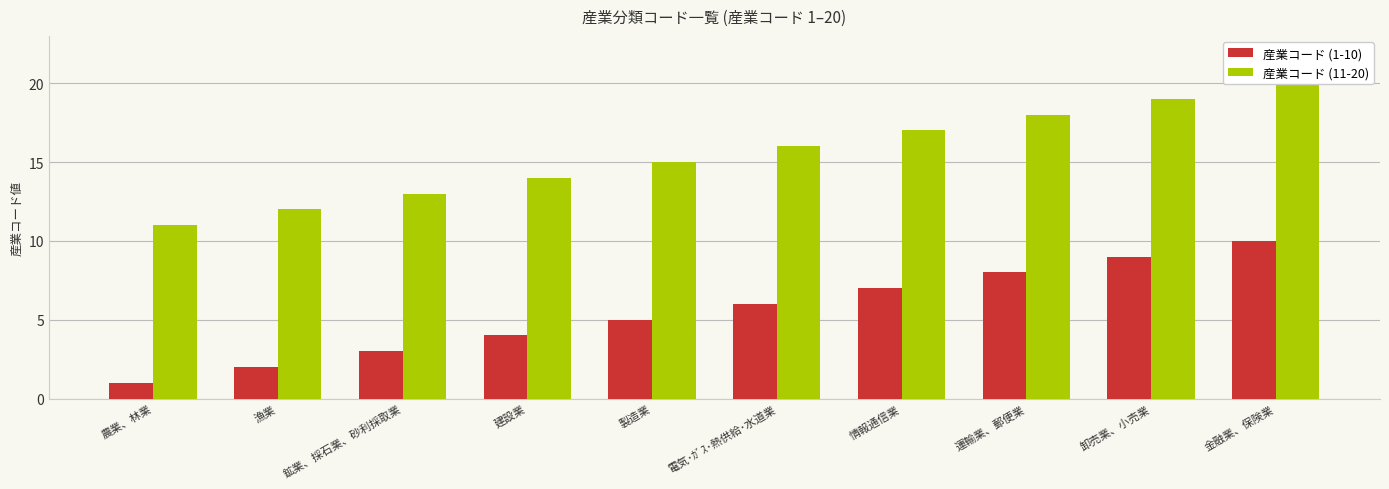

What is the label of the 1st bar from the right?

金融業、保険業